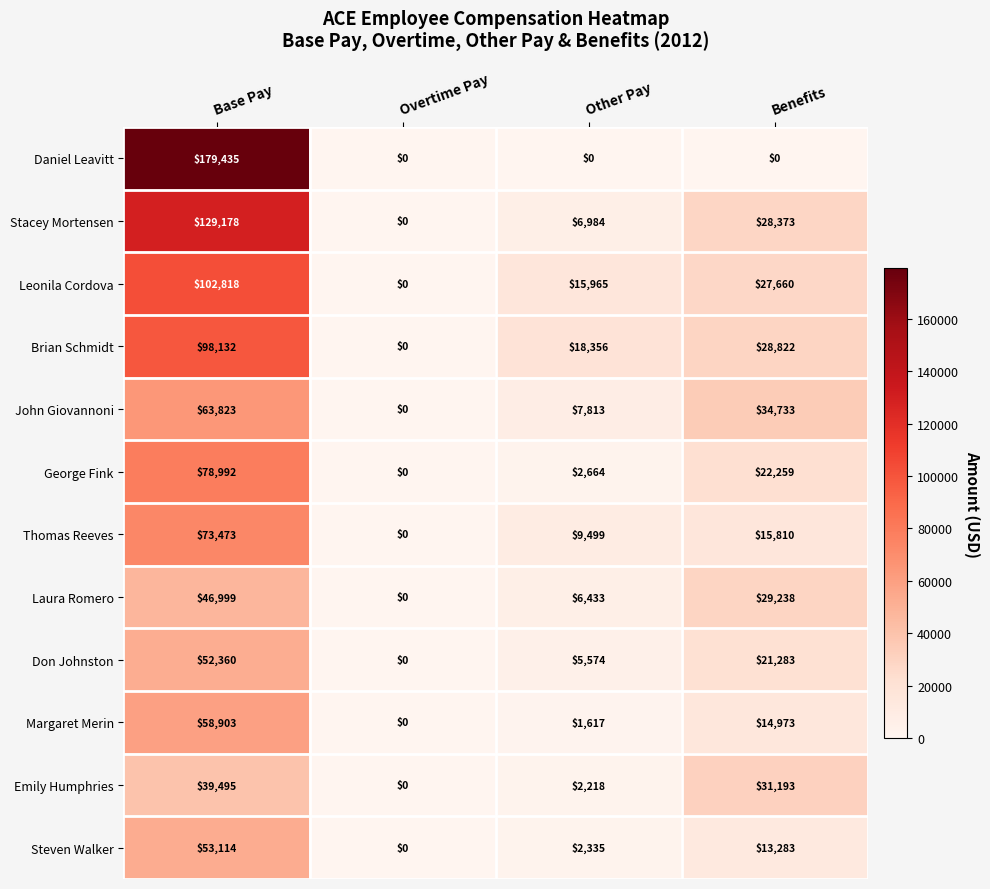

How many data points does each series have?

4